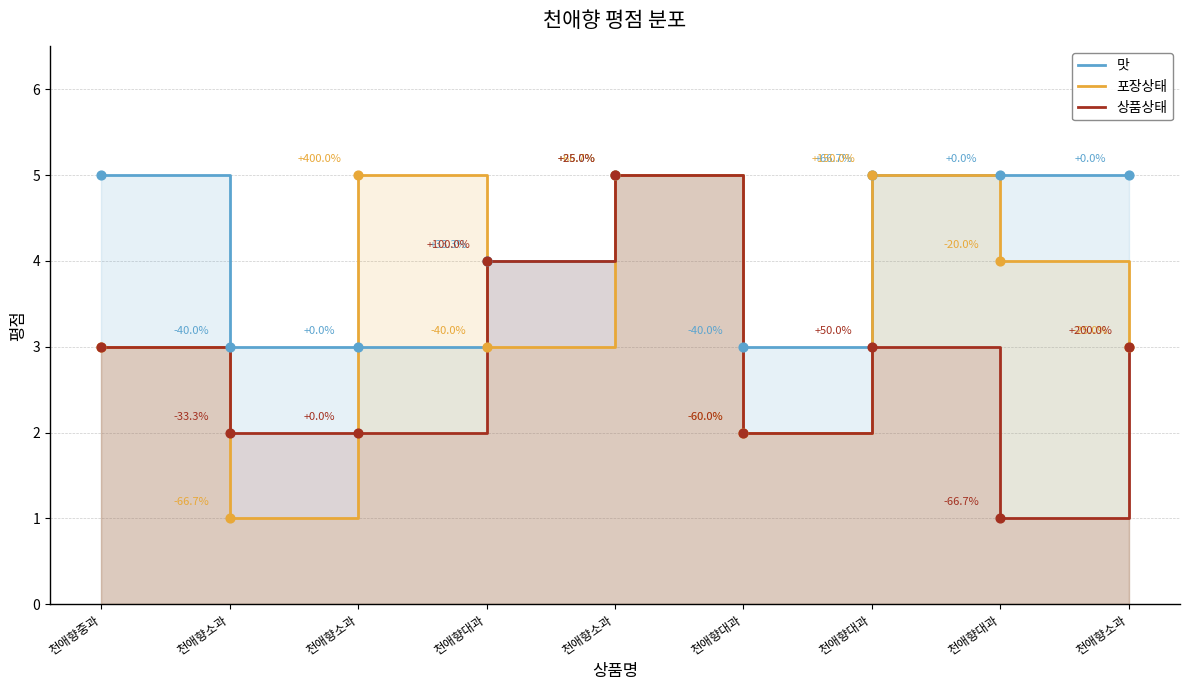

What are all the series names shown in the legend?

맛, 포장상태, 상품상태